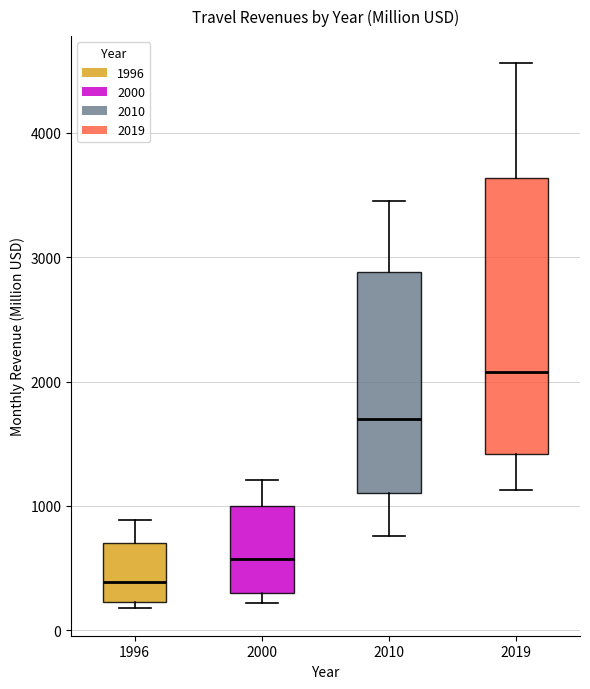

Which box is the tallest, from its lower edge to its upper edge?

2019